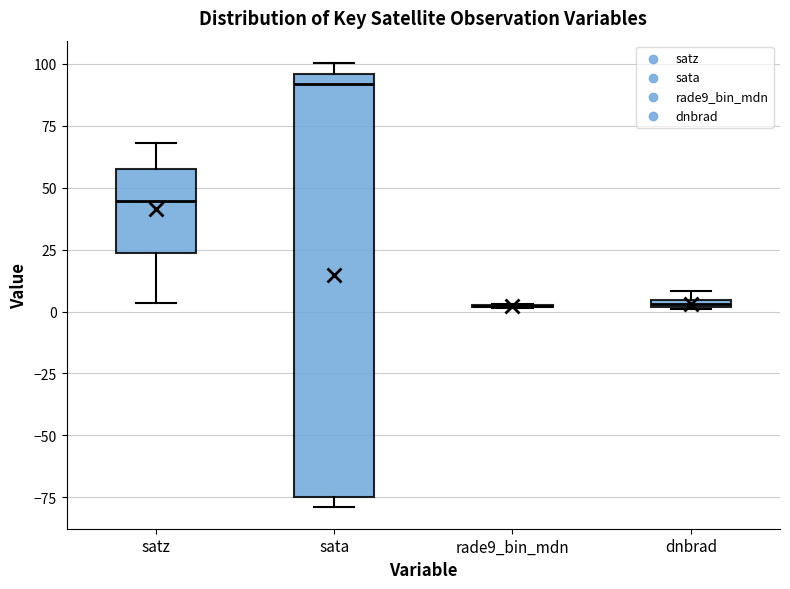

Where is the upper edge of the box for dnbrad on the y-axis? The values are not printed on the chart, so give them approximately, as read against the axis.

5